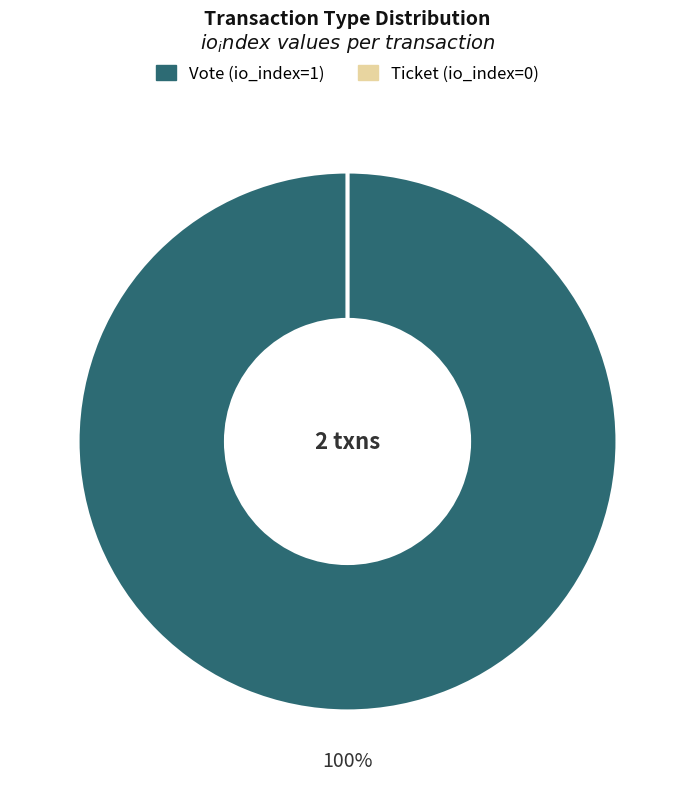

Is it true that Vote (io_index=1) is 100% of the pie?

True